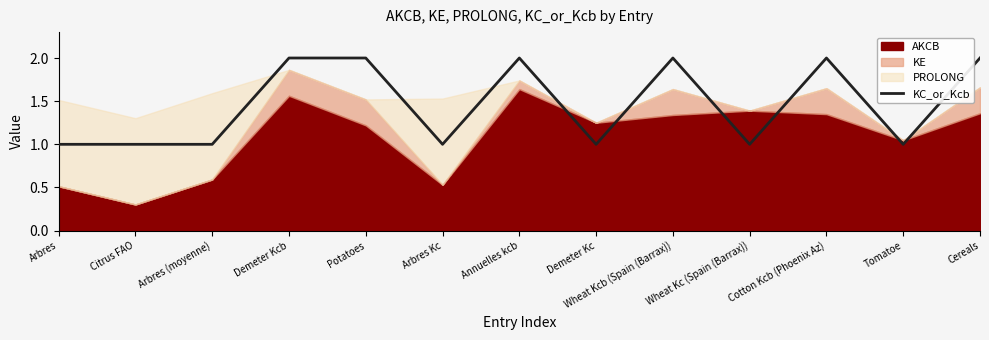

Is it true that the value at Cereals is 1?

False